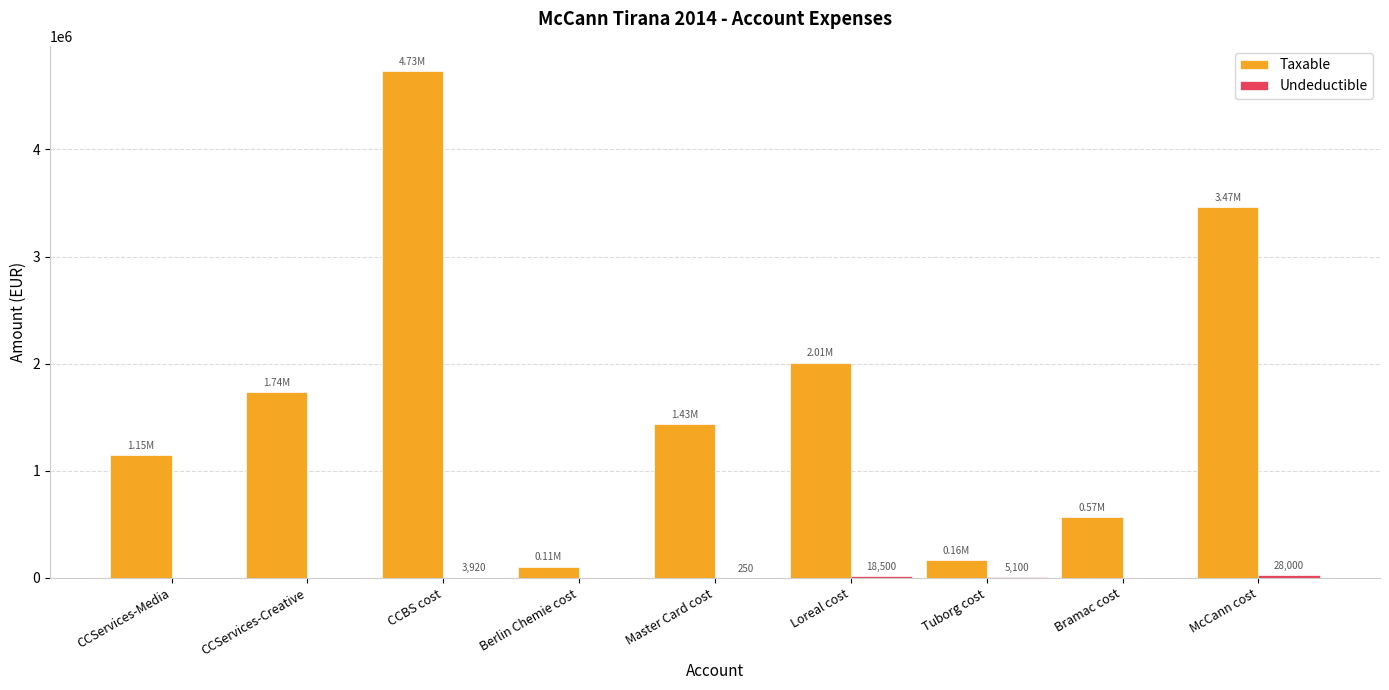

What is the sum of all Taxable values?

15361896.5